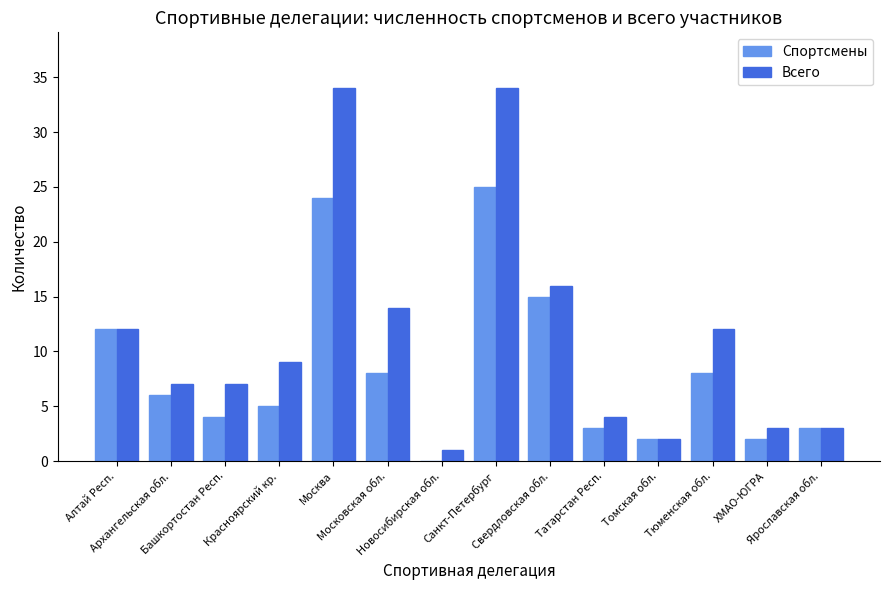

What is the greatest value displayed?

34